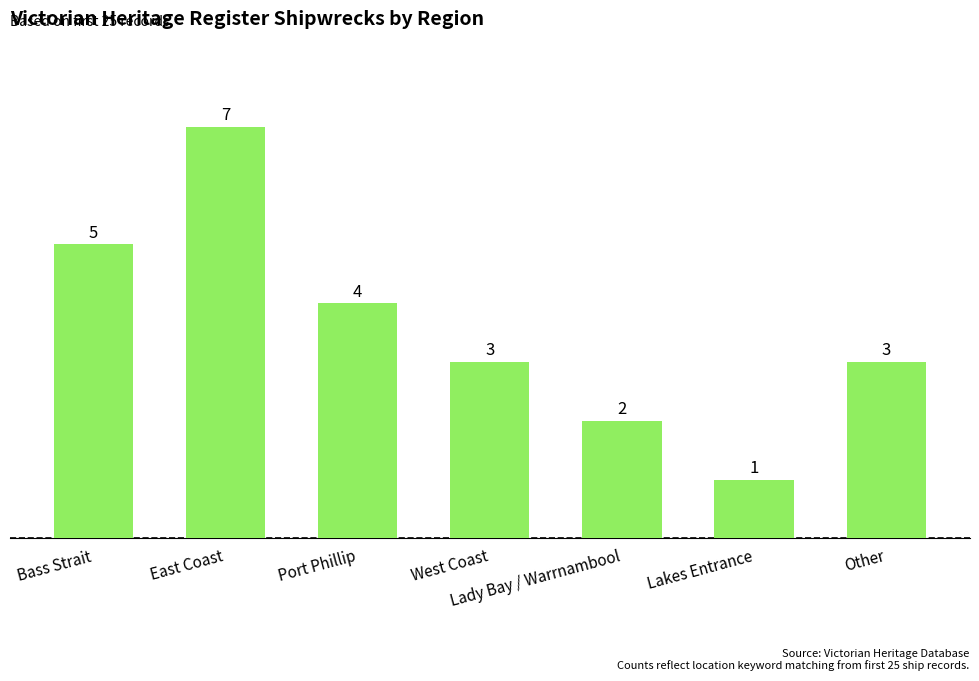

How many data points are less than 3?

2